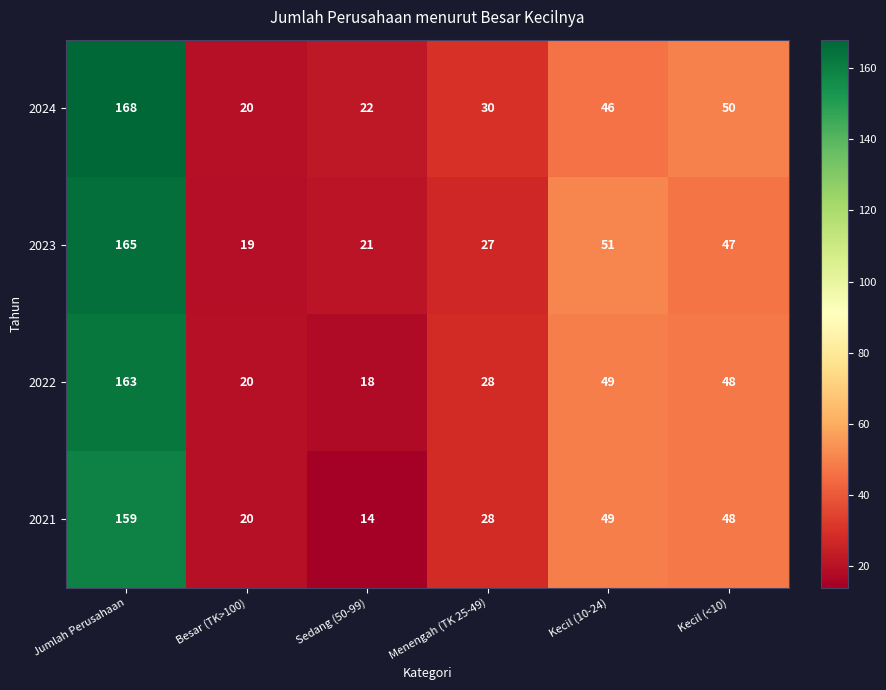

At which category is the sum across all series the highest?

Jumlah Perusahaan